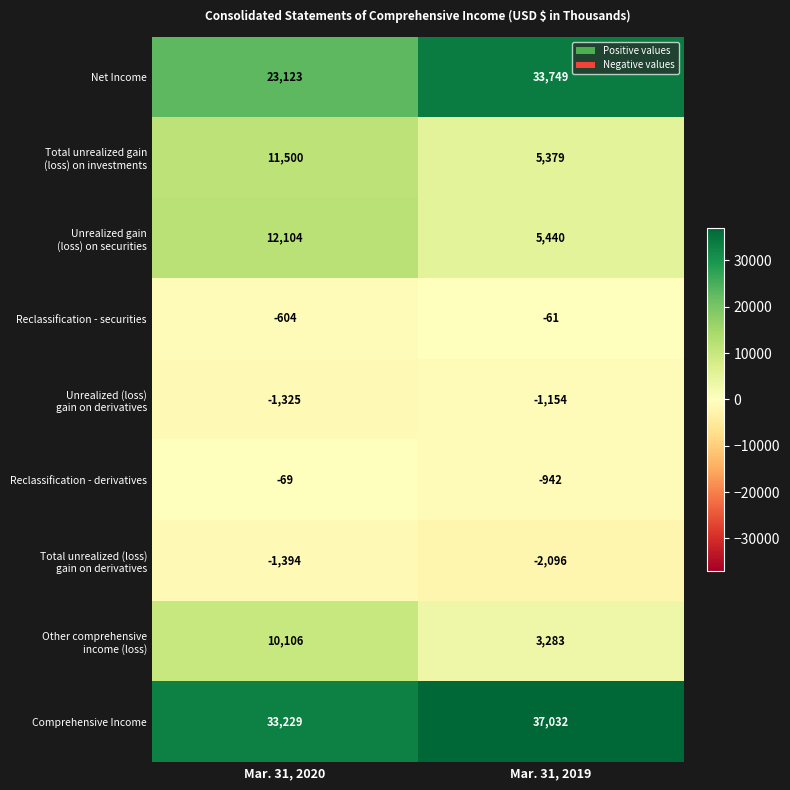

What value does the Reclassification - derivatives series have at Mar. 31, 2020?

-69